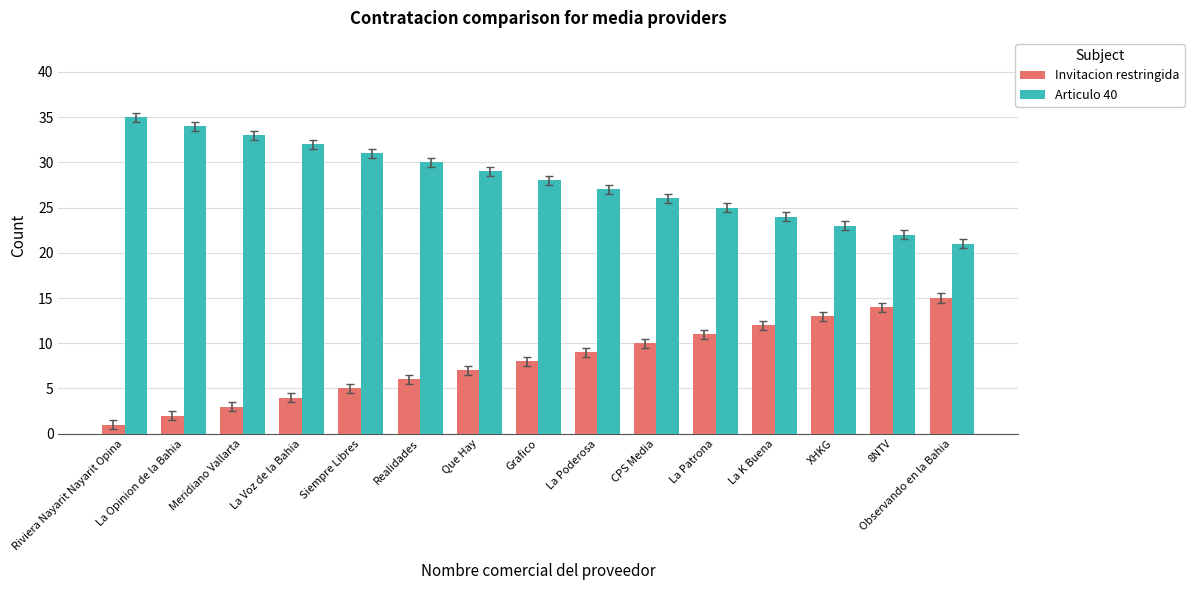

What is the difference between the second highest and minimum values in the Articulo 40 series?

13